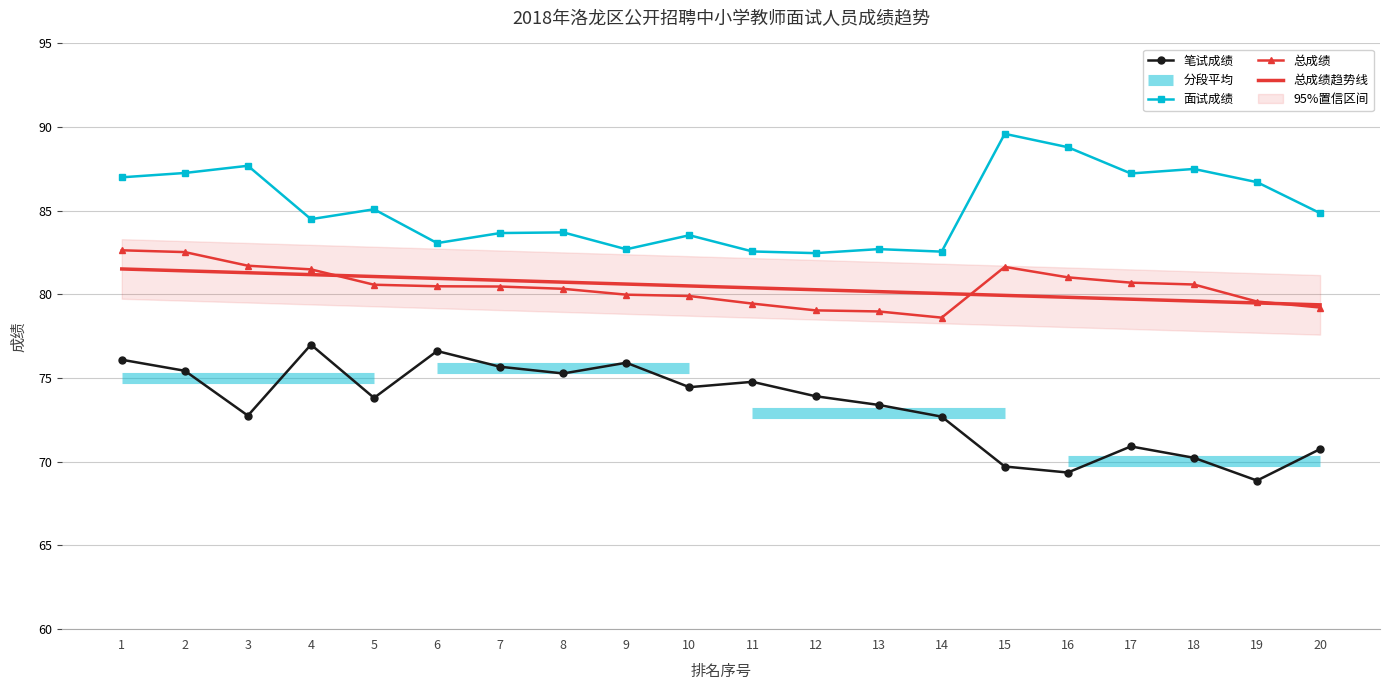

Reading right to left, what are all the values shown in this chart?

笔试成绩: 20=70.8	19=68.9	18=70.2	17=70.9	16=69.4	15=69.7	14=72.7	13=73.4	12=73.9	11=74.8	10=74.5	9=75.9	8=75.3	7=75.7	6=76.6	5=73.8	4=77.0	3=72.8	2=75.4	1=76.1
面试成绩: 20=84.9	19=86.7	18=87.5	17=87.2	16=88.8	15=89.6	14=82.6	13=82.7	12=82.5	11=82.6	10=83.5	9=82.7	8=83.7	7=83.7	6=83.1	5=85.1	4=84.5	3=87.7	2=87.3	1=87.0
总成绩: 20=79.2	19=79.6	18=80.6	17=80.7	16=81.0	15=81.6	14=78.6	13=79.0	12=79.0	11=79.5	10=79.9	9=80.0	8=80.3	7=80.5	6=80.5	5=80.6	4=81.5	3=81.7	2=82.5	1=82.6